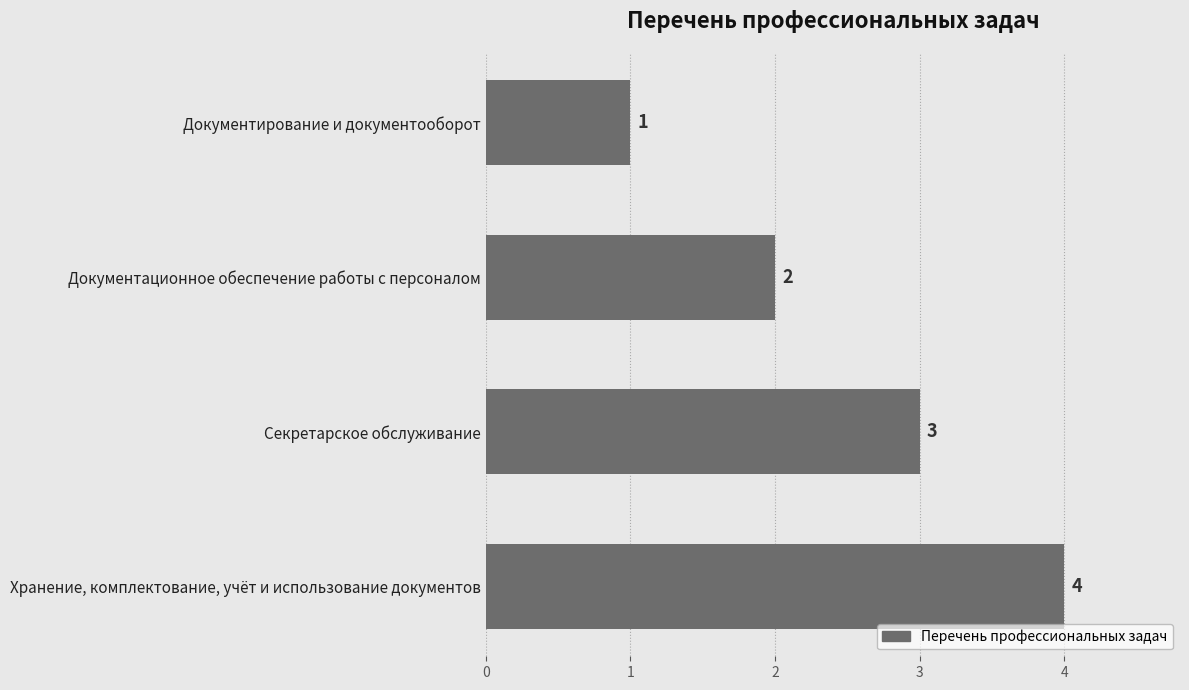

What is the maximum value shown in the chart?

4